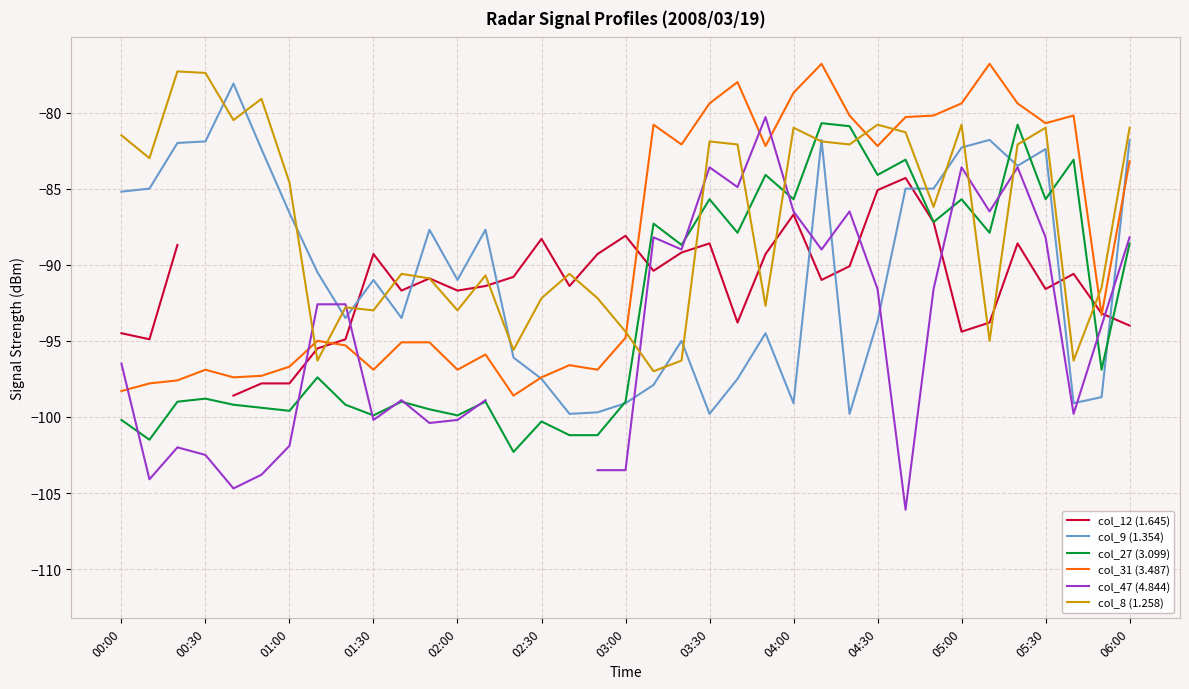

The value of col_27 (3.099) at 00:00 is -164.9. True or false?

False